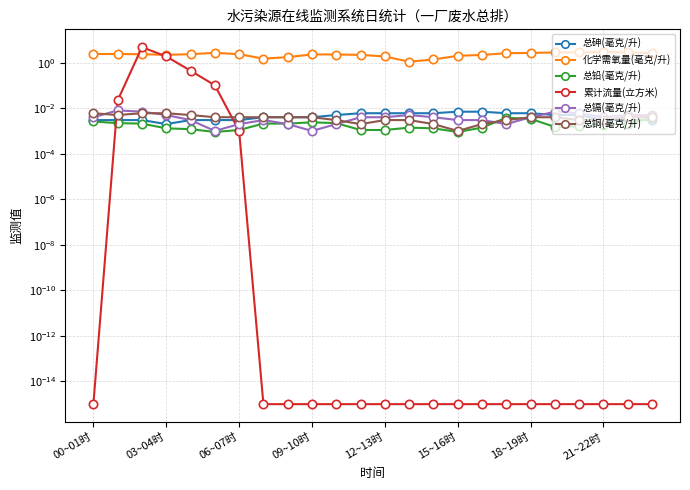

True or false: 化学需氧量(毫克/升) has a value of 0.5 at 09~10时.

False